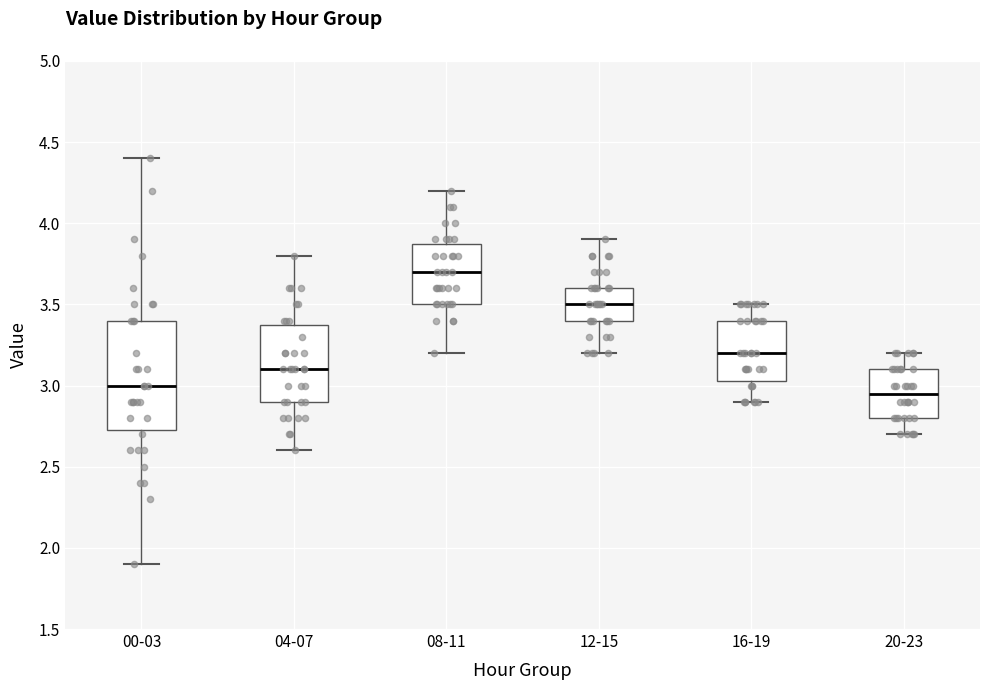

Reading left to right, transcribe this box plot: for each box, give where its median line is, the range the box spans, and where its two whiskers end, as read against the y-axis. The values are not printed on the chart, so give them approximately, as read against the axis.

00-03: median 3.00, box 2.75 to 3.40, whiskers 1.90 to 4.40
04-07: median 3.10, box 2.90 to 3.40, whiskers 2.60 to 3.80
08-11: median 3.70, box 3.50 to 3.90, whiskers 3.20 to 4.20
12-15: median 3.50, box 3.40 to 3.60, whiskers 3.20 to 3.90
16-19: median 3.20, box 3.05 to 3.40, whiskers 2.90 to 3.50
20-23: median 2.95, box 2.80 to 3.10, whiskers 2.70 to 3.20